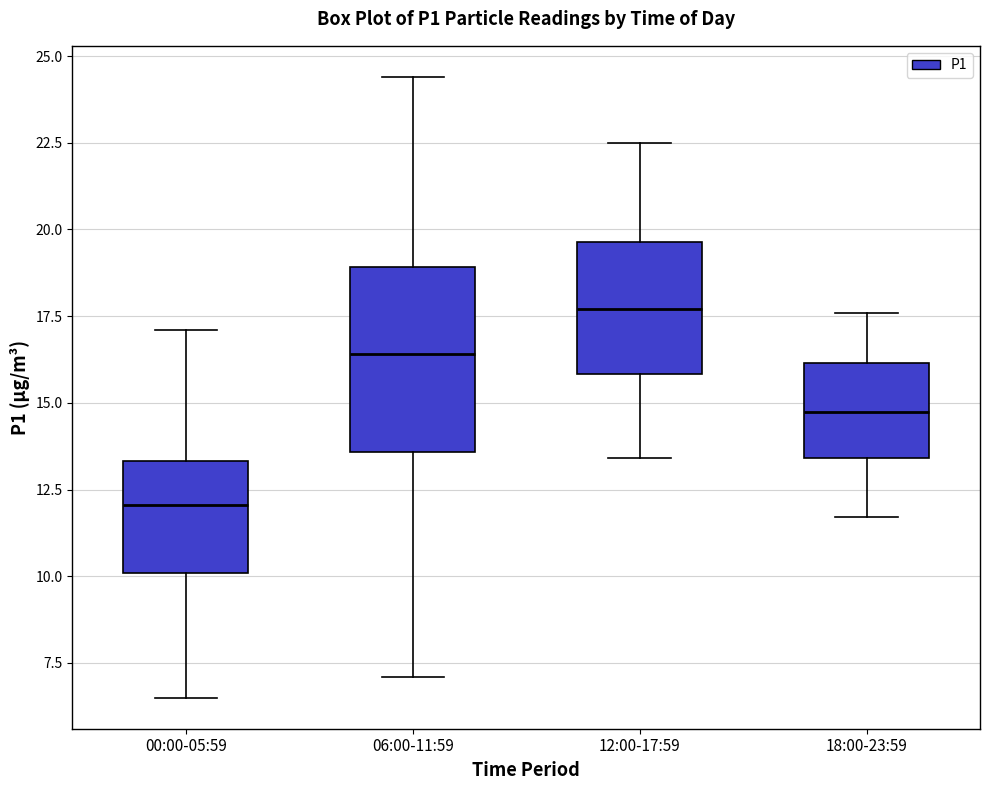

Where is the lower edge of the box for 06:00-11:59 on the y-axis? The values are not printed on the chart, so give them approximately, as read against the axis.

13.5